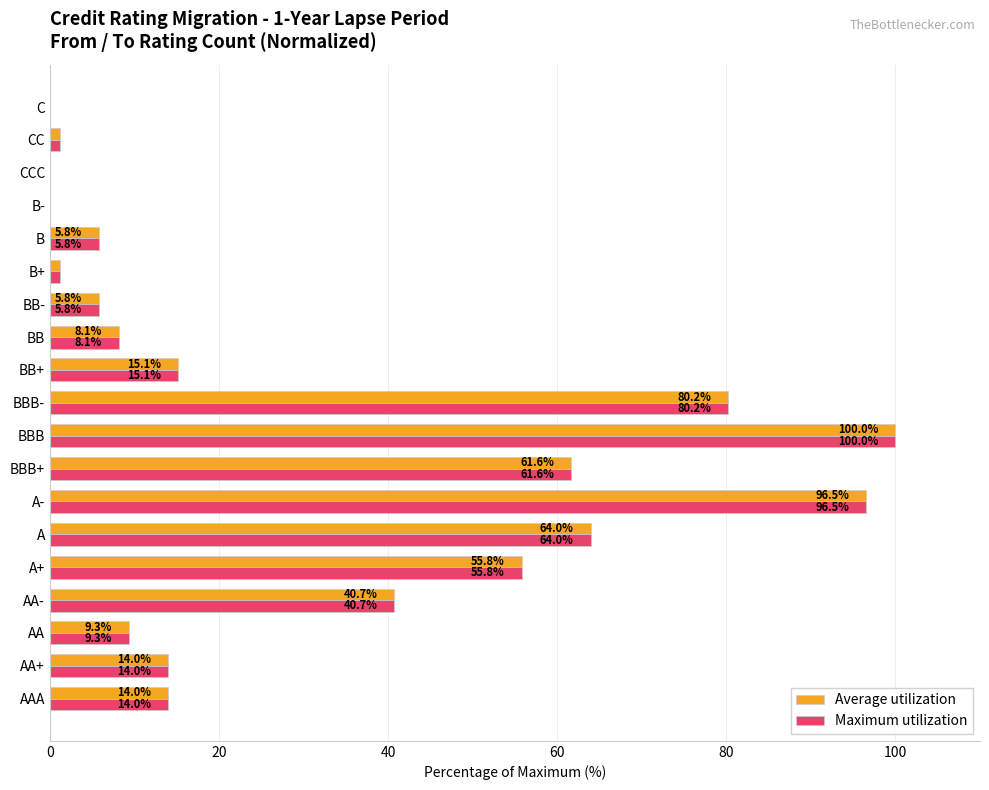

Is it true that Maximum utilization equals 15.1 at BB+?

True